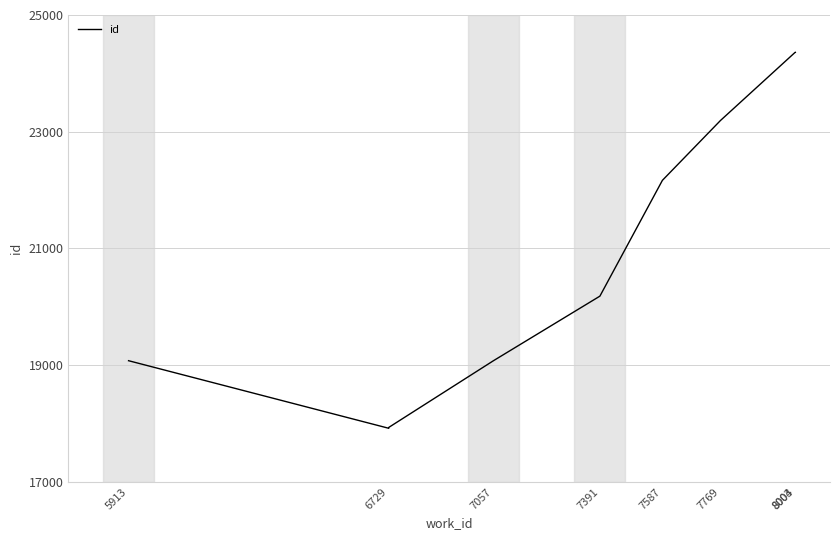

How many points are lower than both their immediate neighbors (excluding endpoints)?

1